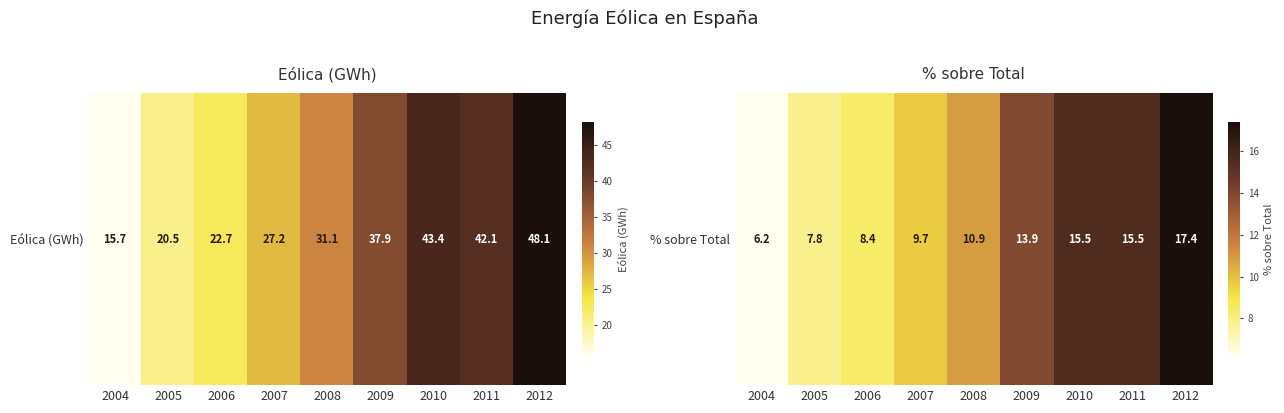

Reading right to left, list all the values displayed in this chart.

2012=17.4	2011=15.5	2010=15.5	2009=13.9	2008=10.9	2007=9.7	2006=8.4	2005=7.8	2004=6.2